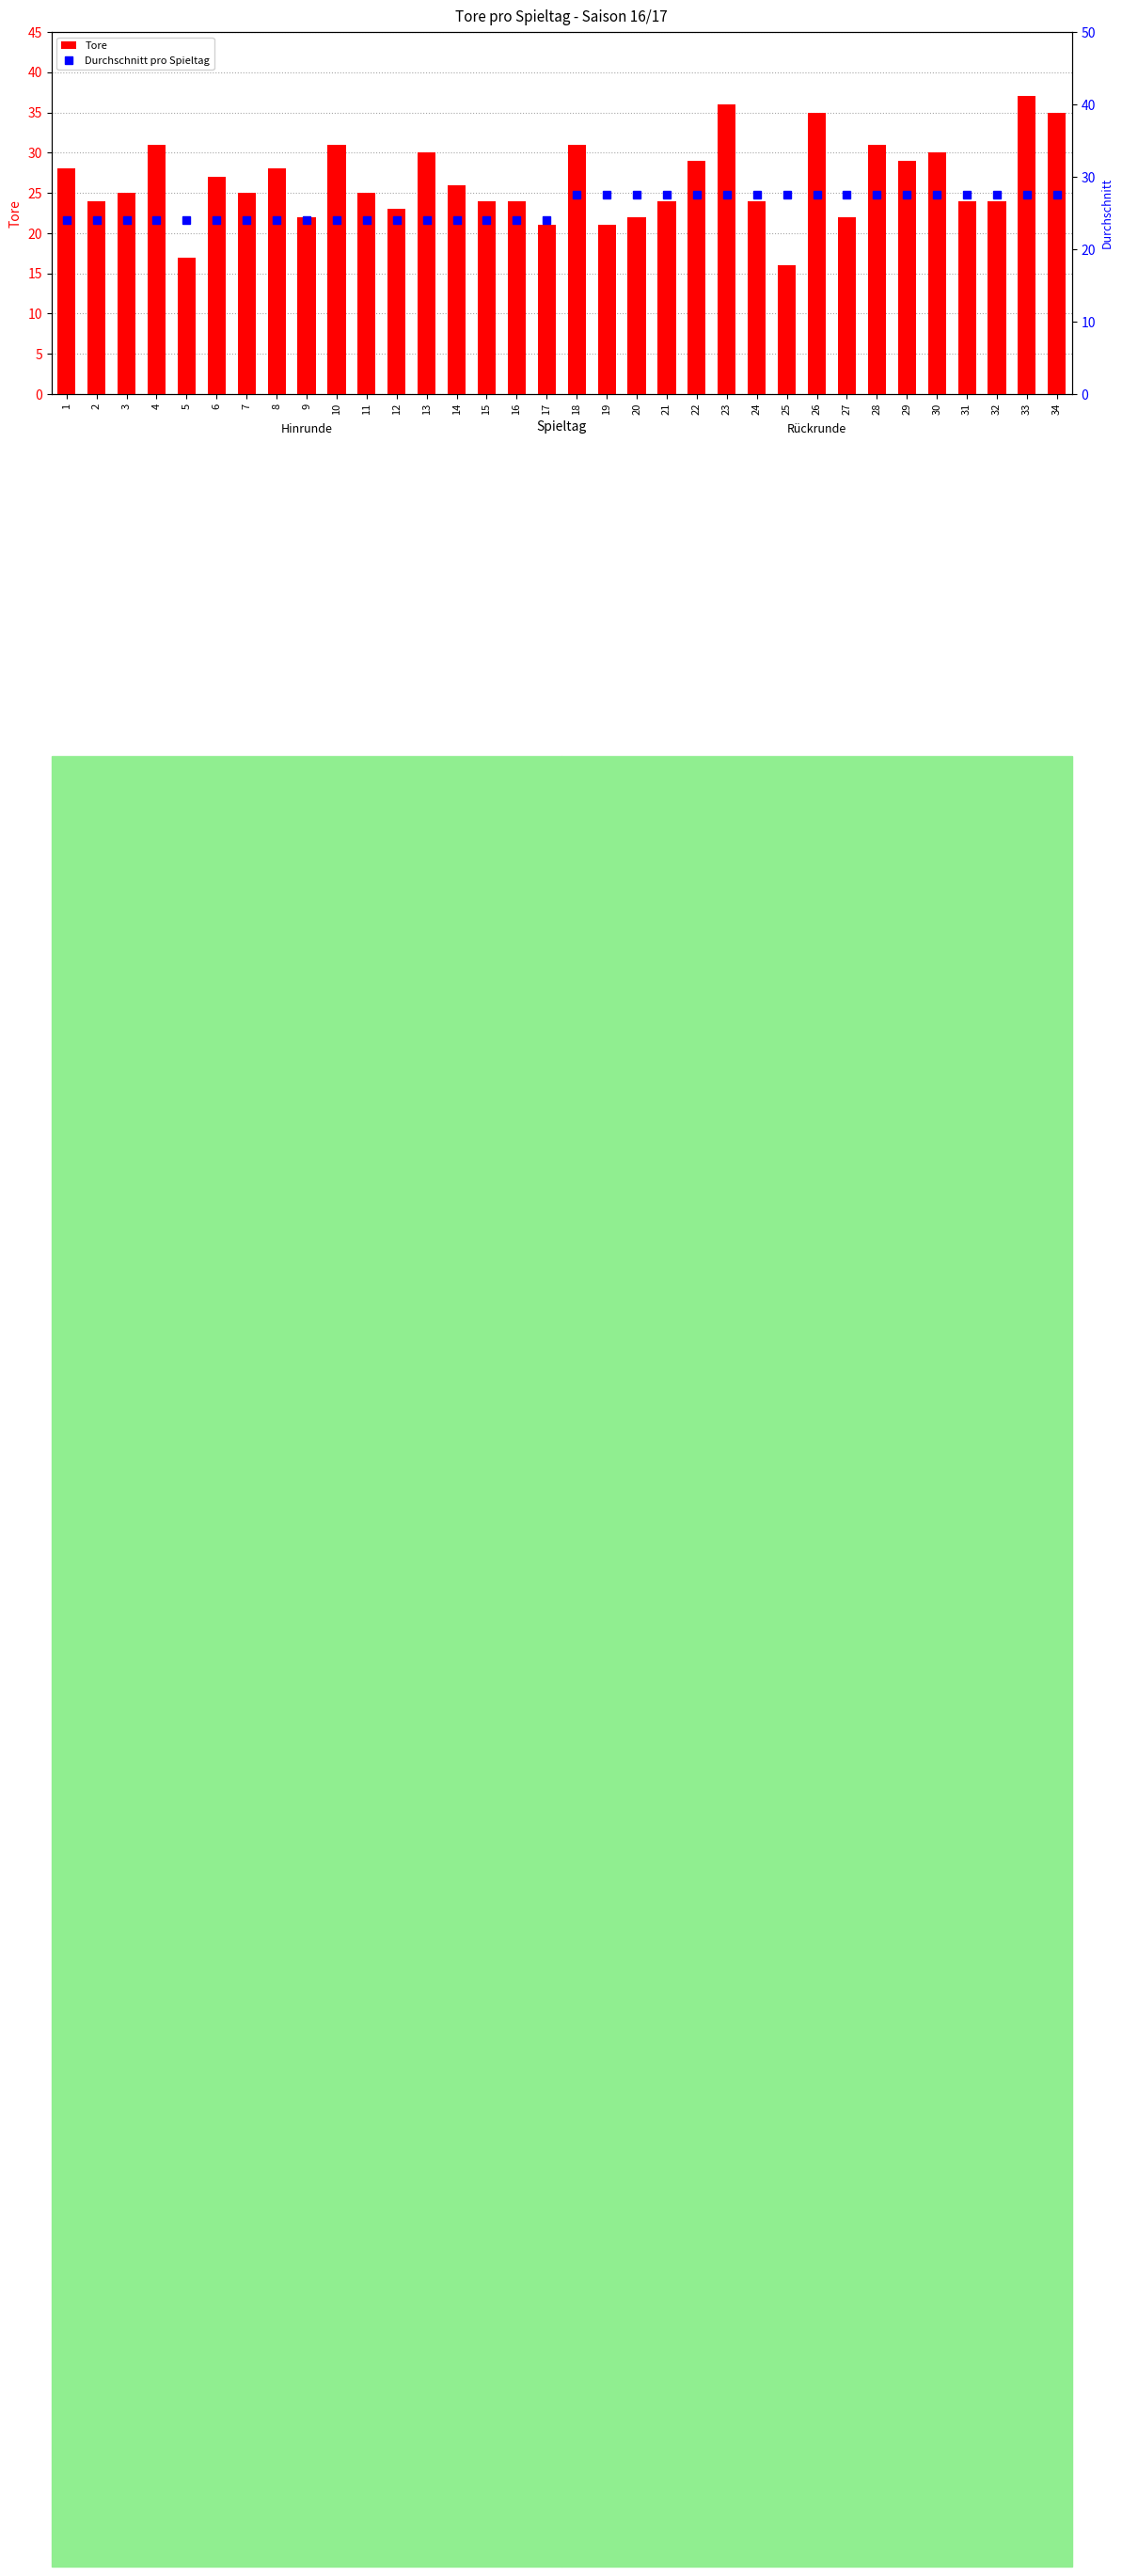

List the labels in order of Durchschnitt pro Spieltag value, smallest first.

1, 2, 3, 4, 5, 6, 7, 8, 9, 10, 11, 12, 13, 14, 15, 16, 17, 18, 19, 20, 21, 22, 23, 24, 25, 26, 27, 28, 29, 30, 31, 32, 33, 34